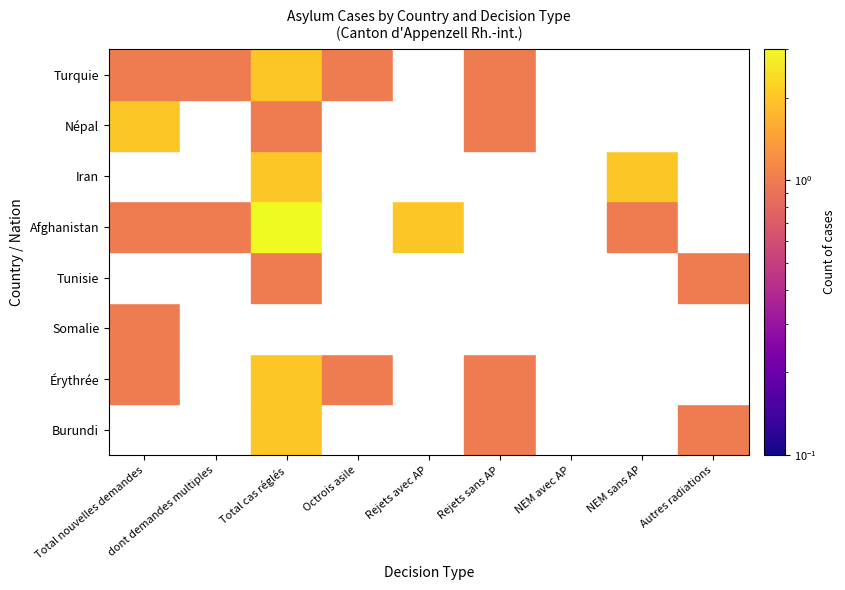

What is the highest value of the Iran series?

2